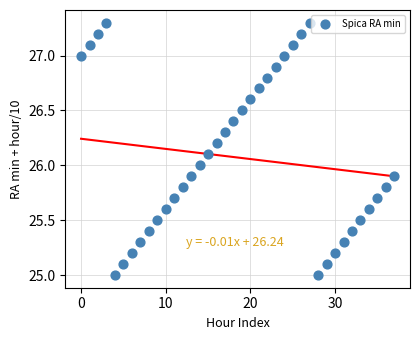

What is the range of Y values (max minus min)?

2.3